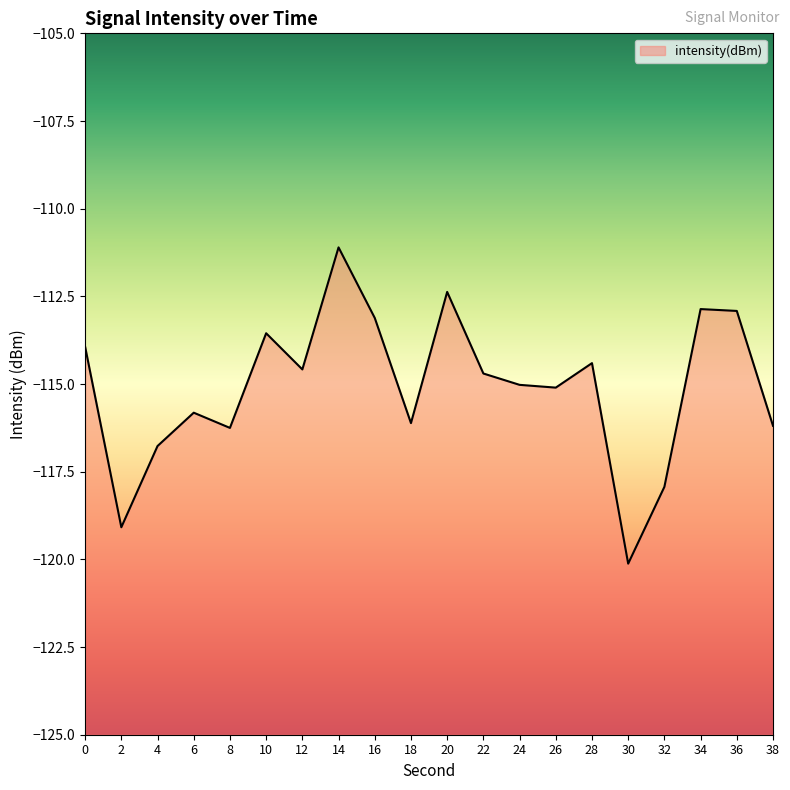

How many lines are shown in the chart?

1